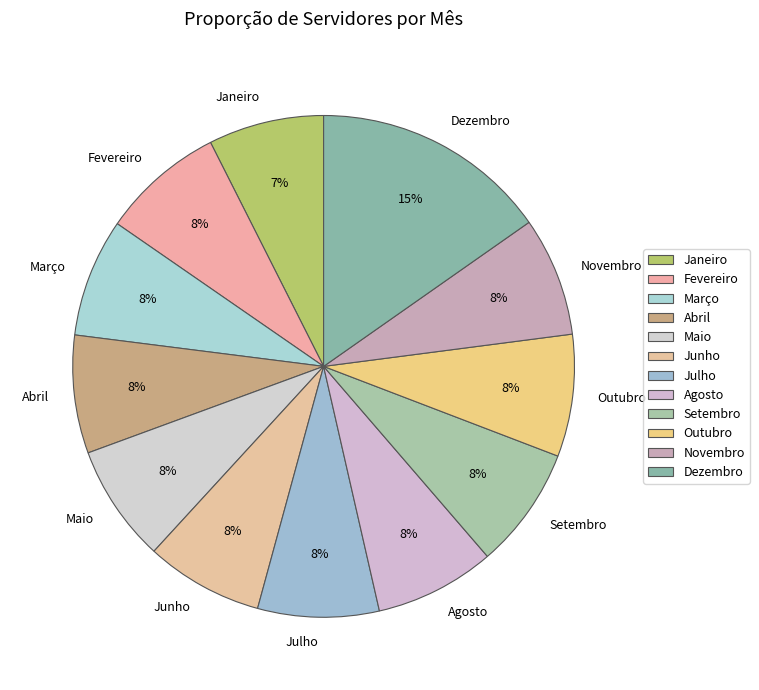

To the nearest percent, what percentage of the pie is Agosto?

8%